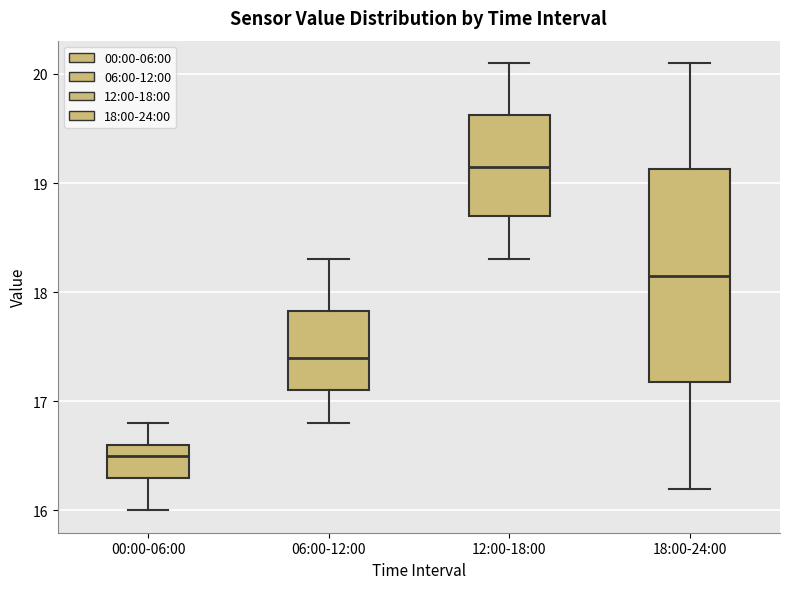

Where does the upper whisker of the box for 12:00-18:00 end on the y-axis? The values are not printed on the chart, so give them approximately, as read against the axis.

20.1